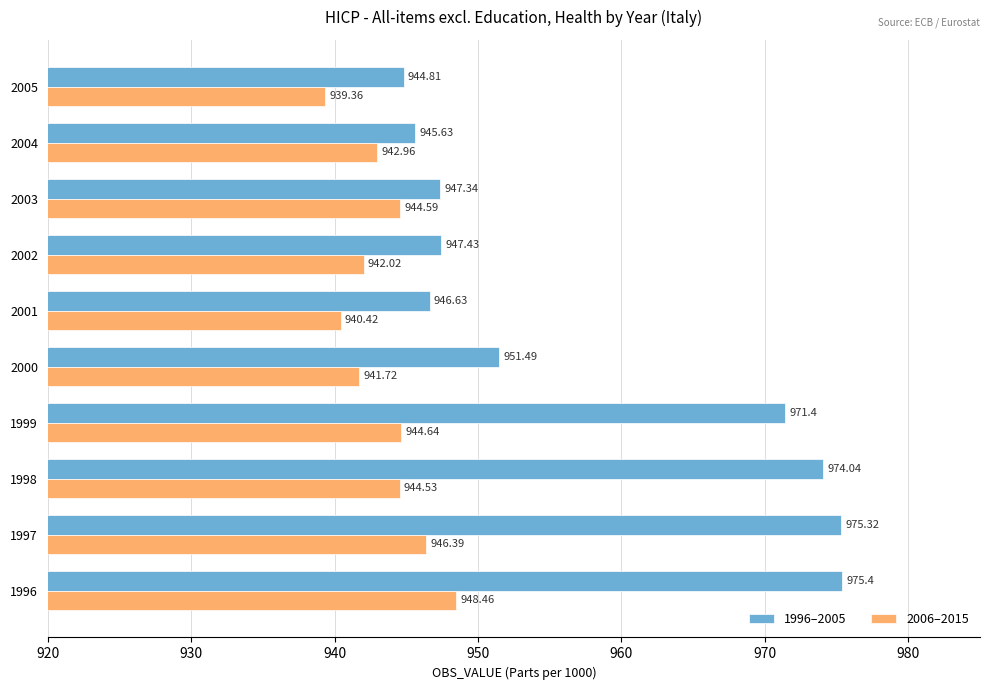

What is the minimum value for 1996–2005?

944.8